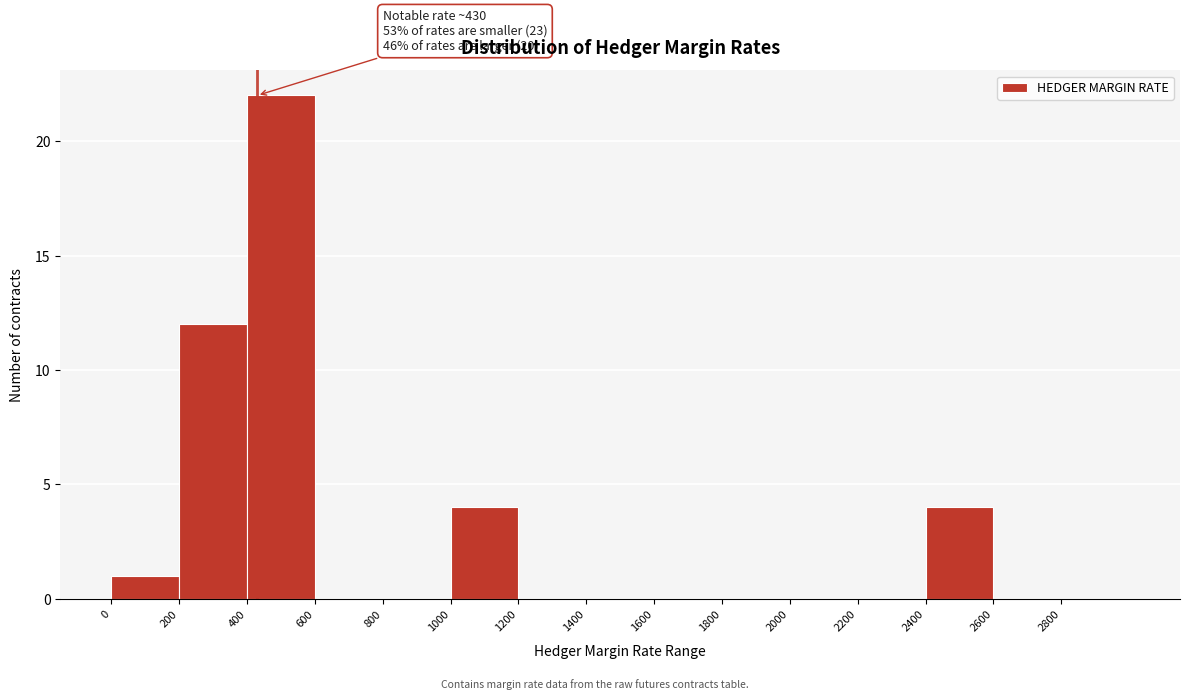

Which range on the x-axis has the tallest bar?

400 to 600